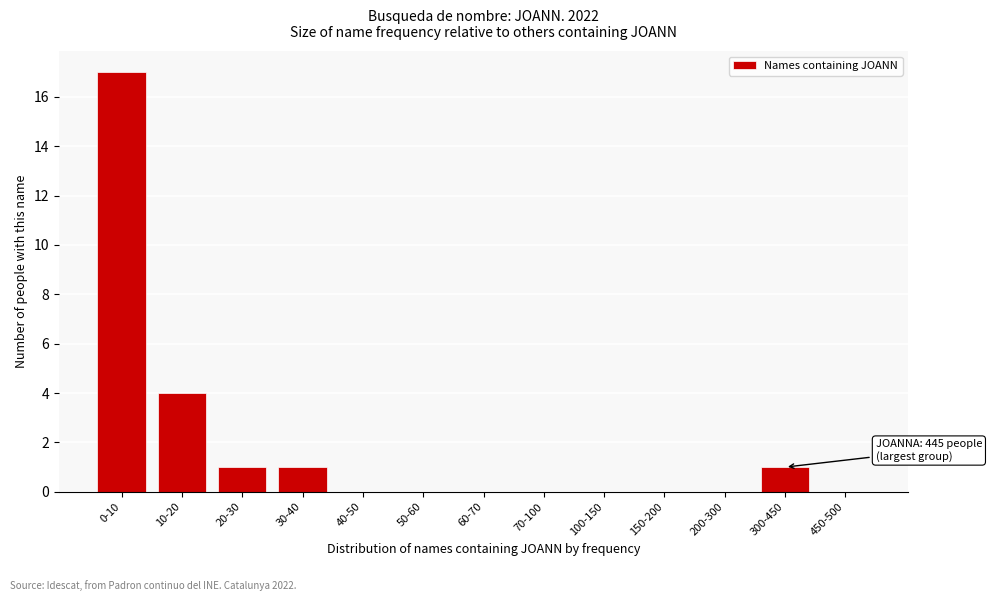

Reading right to left, what are all the values shown in this chart?

450-500=0	300-450=1	200-300=0	150-200=0	100-150=0	70-100=0	60-70=0	50-60=0	40-50=0	30-40=1	20-30=1	10-20=4	0-10=17